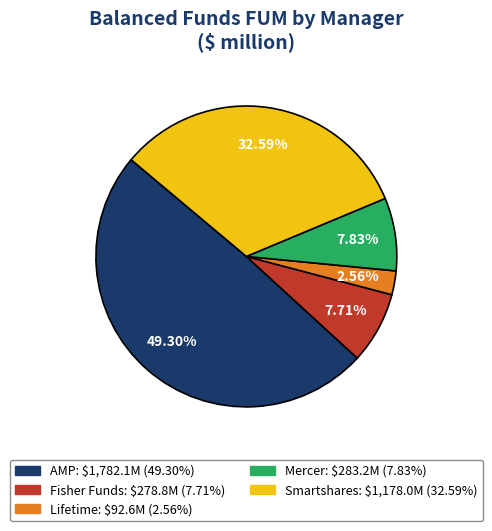

Approximately how many times larger is the value at Mercer compared to Fisher Funds?

1.0